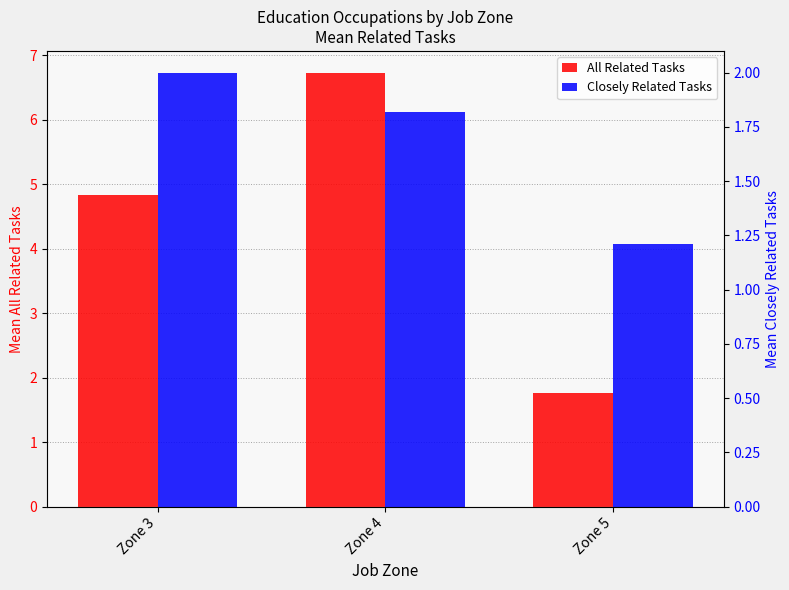

Between Zone 3 and Zone 5, which is larger?

Zone 3